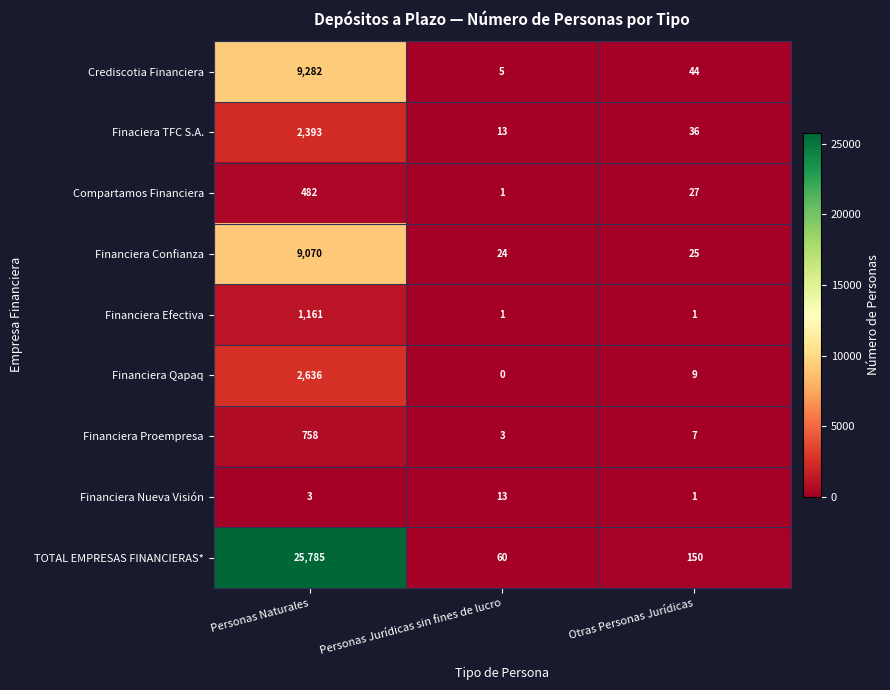

What is the greatest value displayed?

25785